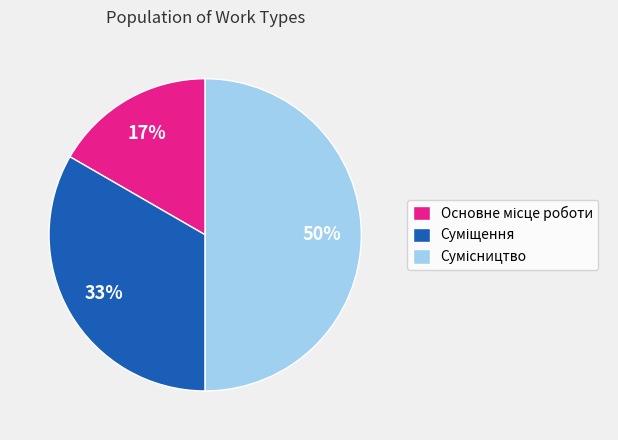

To the nearest percent, what is the difference between the largest and smallest slice percentages?

33%